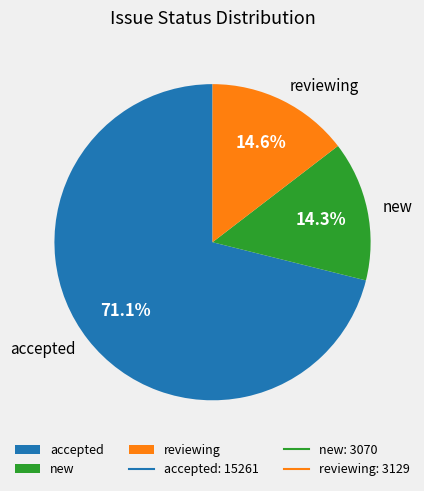

Between accepted and new, which is larger?

accepted